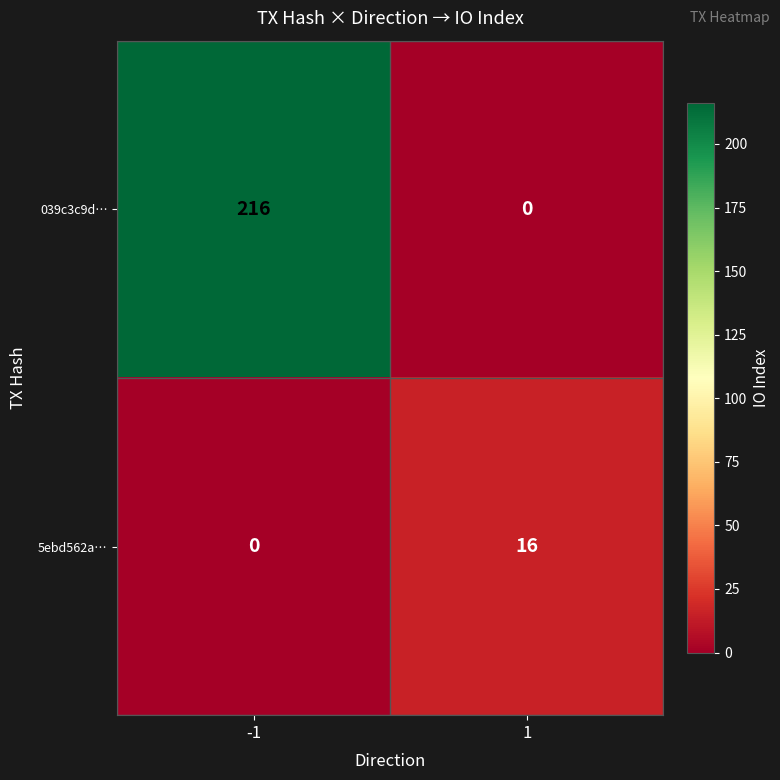

Rank the series by their average value, from highest to lowest.

039c3c9d…, 5ebd562a…